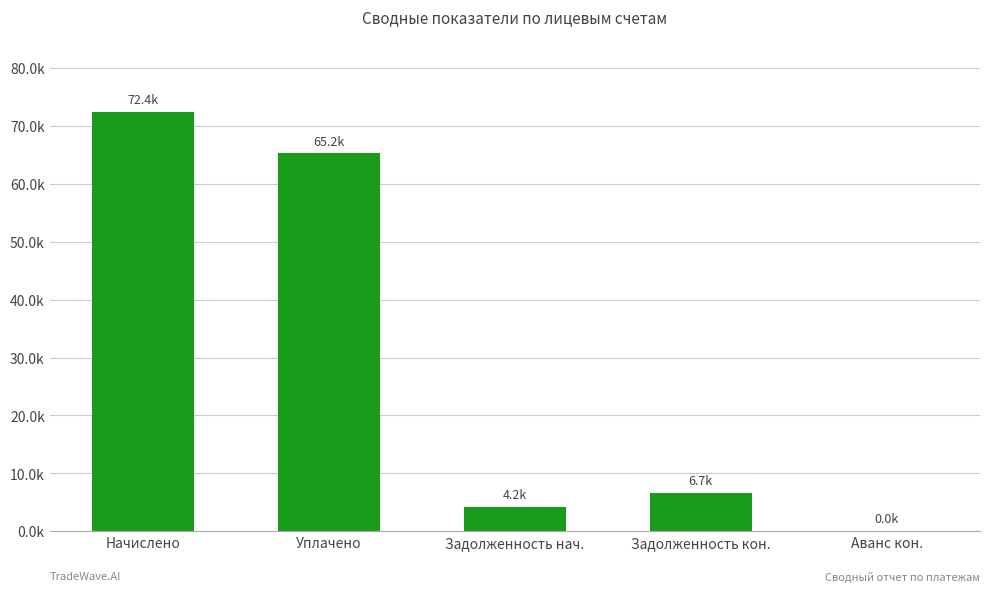

What is the ratio of the value at Уплачено to the value at Задолженность нач.?

15.6